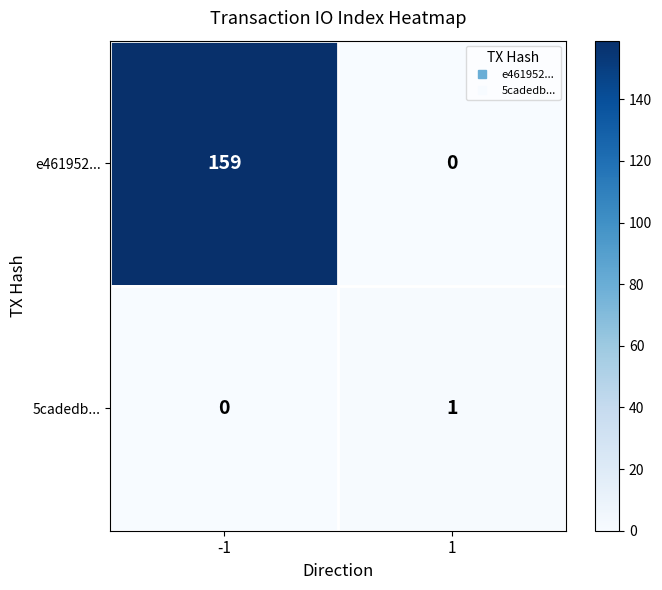

At how many categories does at least one series exceed 114?

1